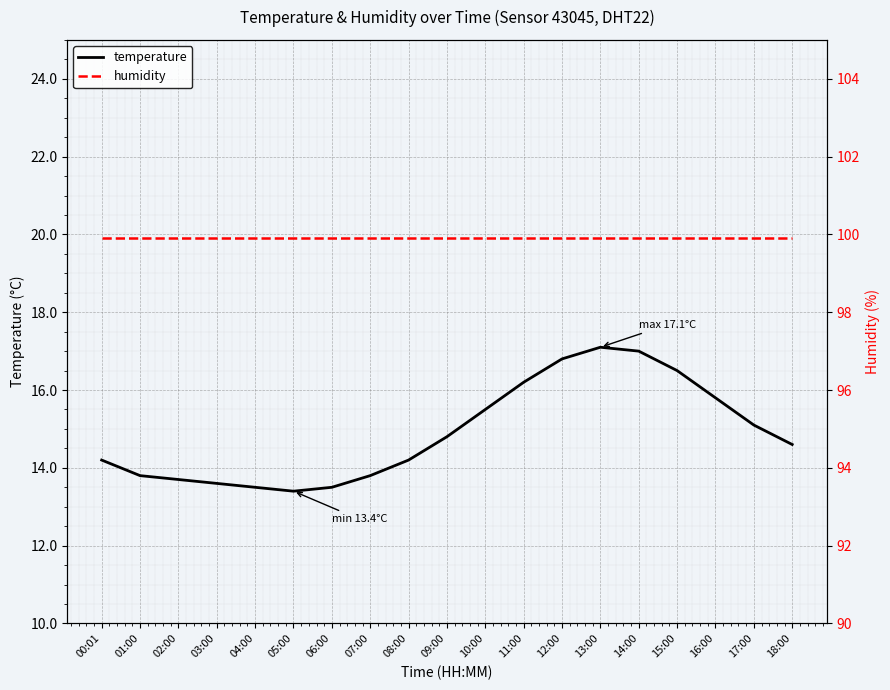

What is the difference between the temperature values at 08:00 and 17:00?

0.9